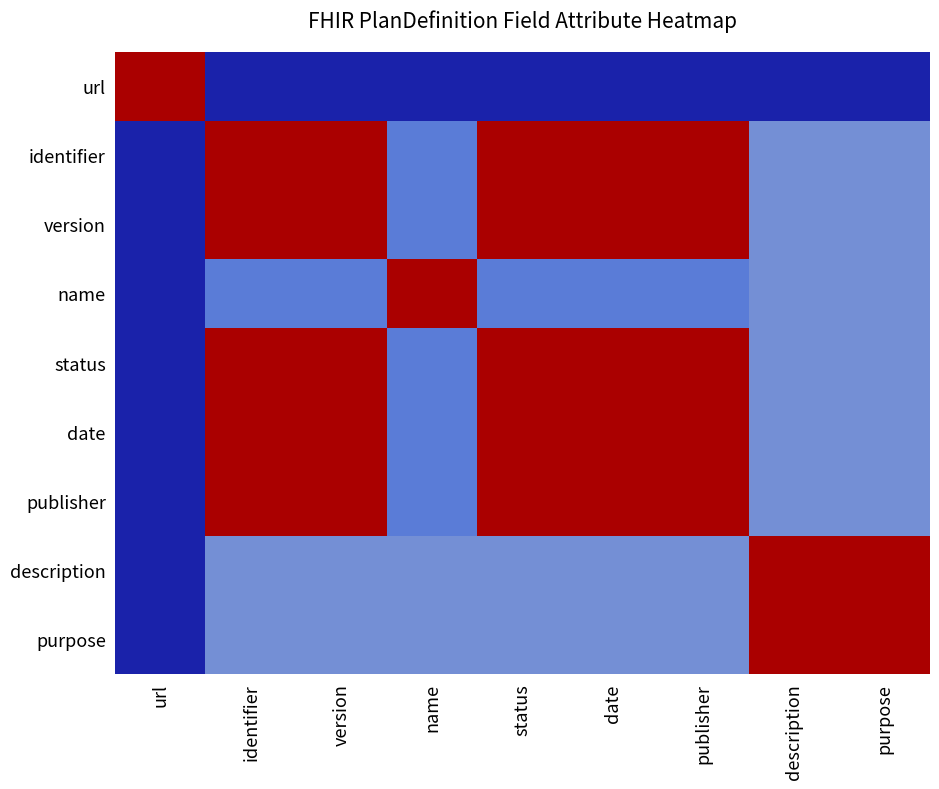

What is the total value across all series at publisher?

6.9